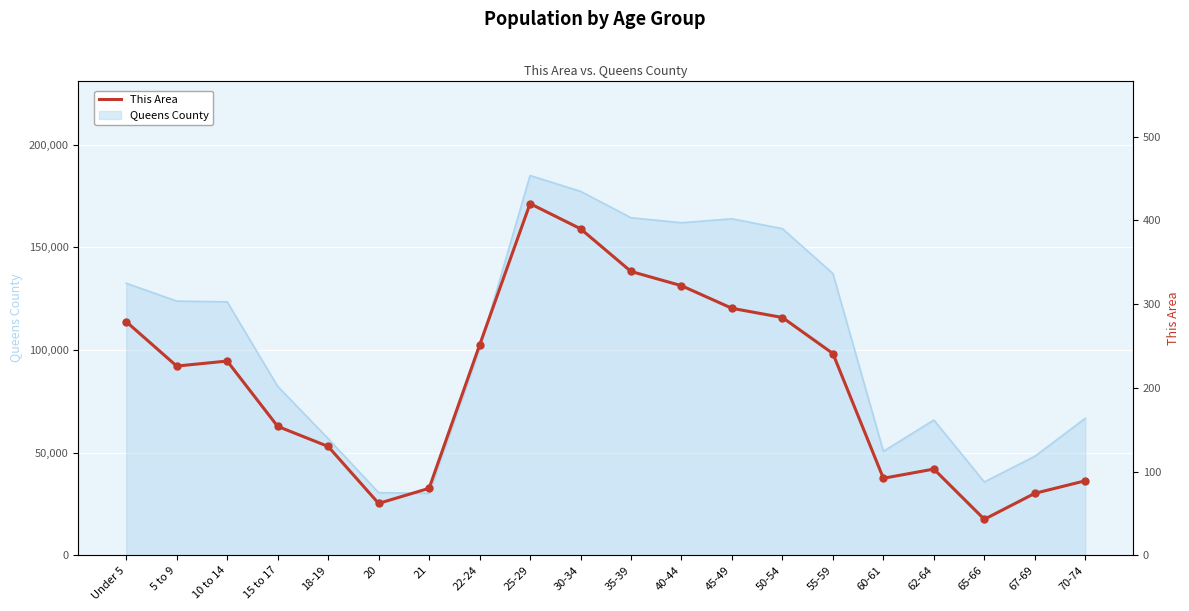

Between 22-24 and 30-34, which is larger?

30-34